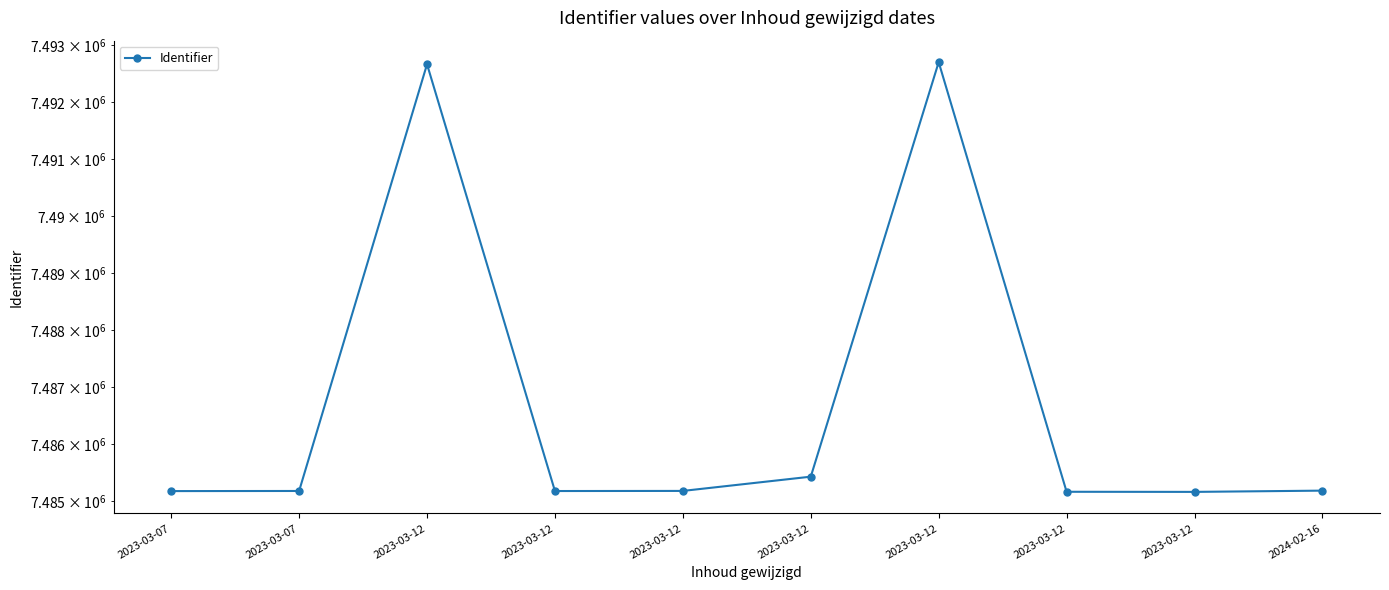

What is the minimum value shown in the chart?

7485157